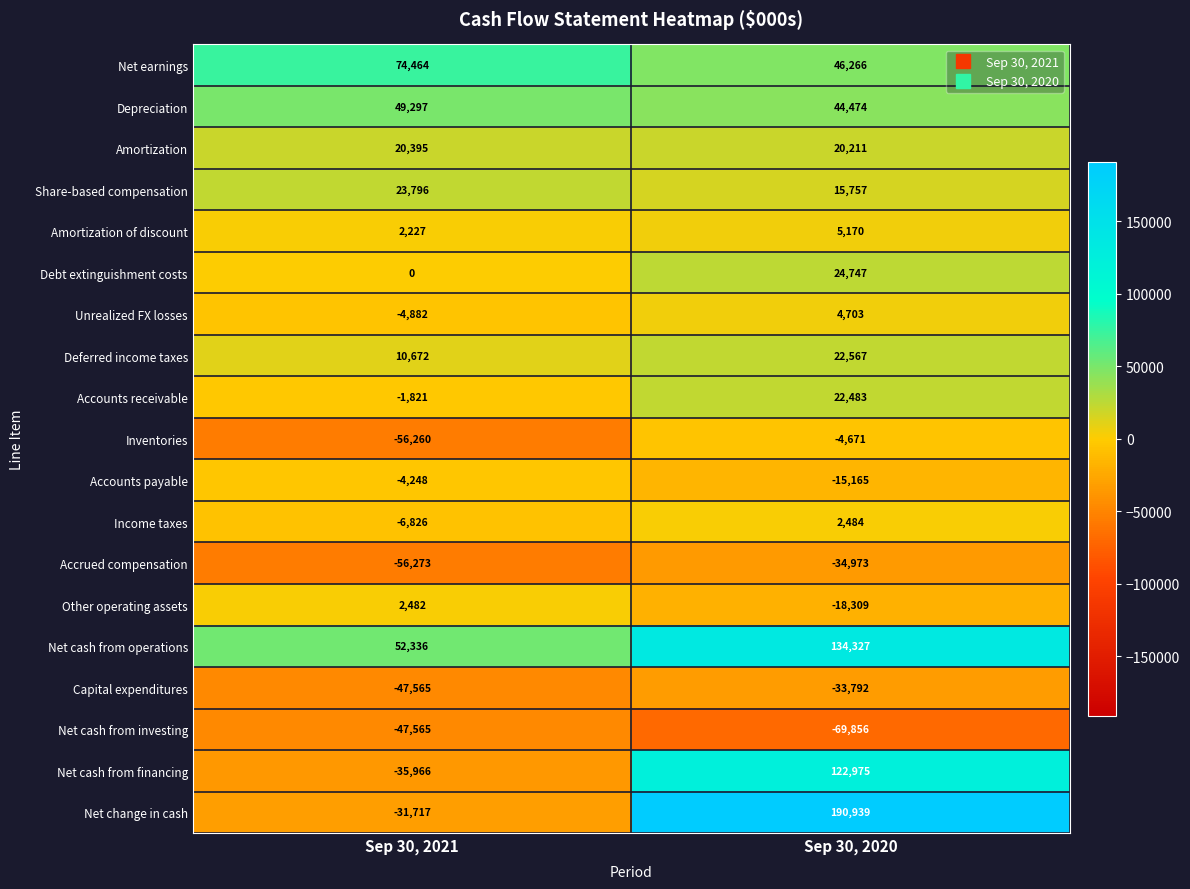

What is the spread (max minus min) of values at Sep 30, 2020?

260795